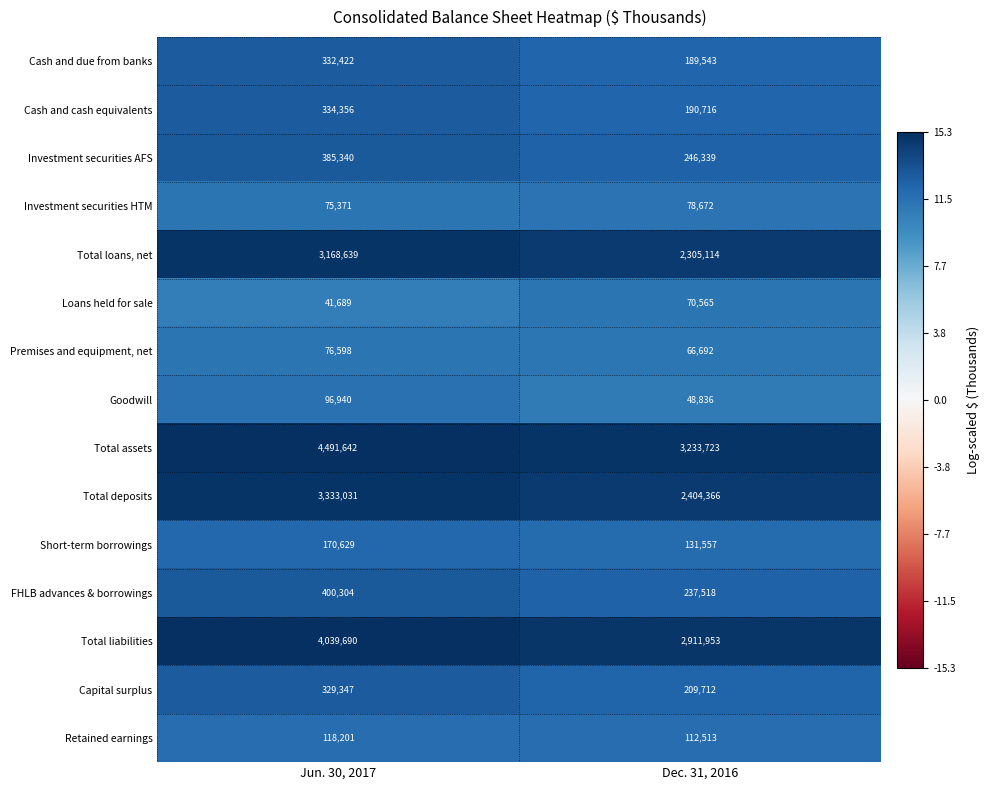

Rank the series by their maximum value, from highest to lowest.

Total assets, Total liabilities, Total deposits, Total loans, net, FHLB advances & borrowings, Investment securities AFS, Cash and cash equivalents, Cash and due from banks, Capital surplus, Short-term borrowings, Retained earnings, Goodwill, Investment securities HTM, Premises and equipment, net, Loans held for sale